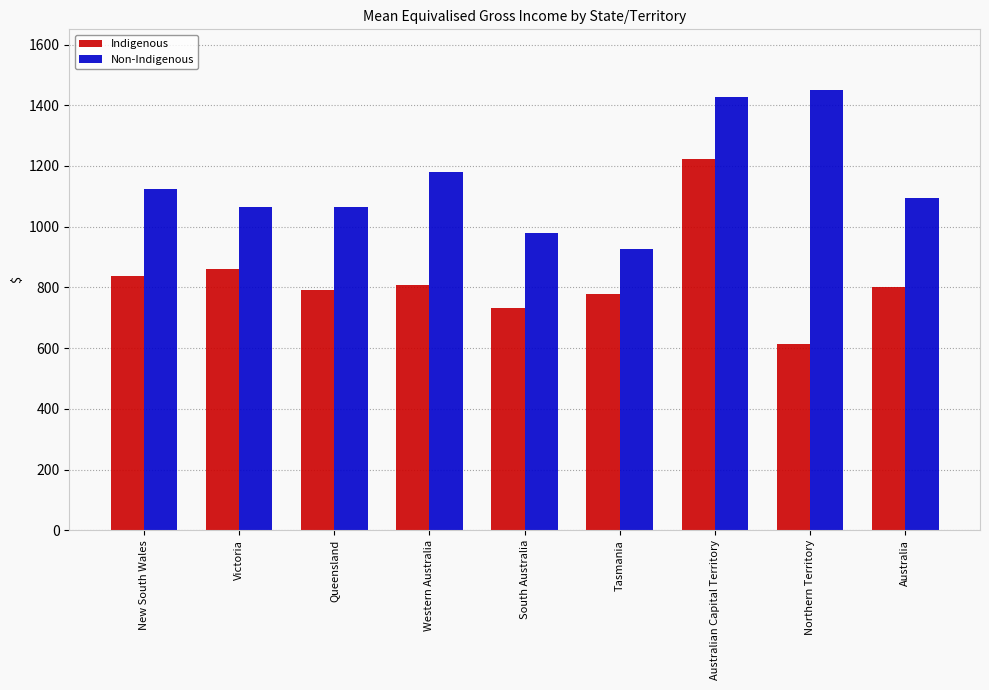

What is the difference between the maximum and minimum values in the Indigenous series?

609